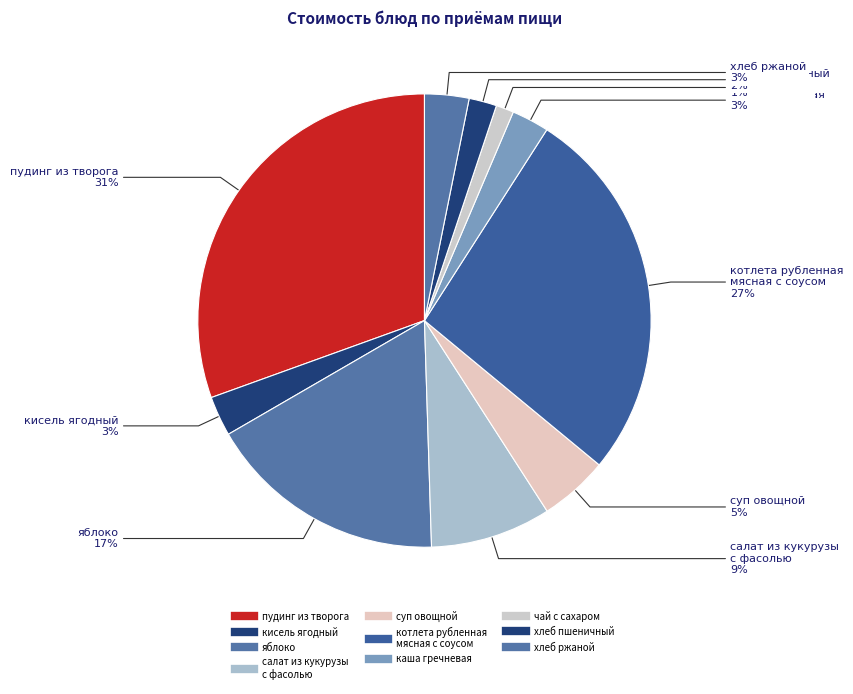

Which slice is the largest?

пудинг из творога со сметаной